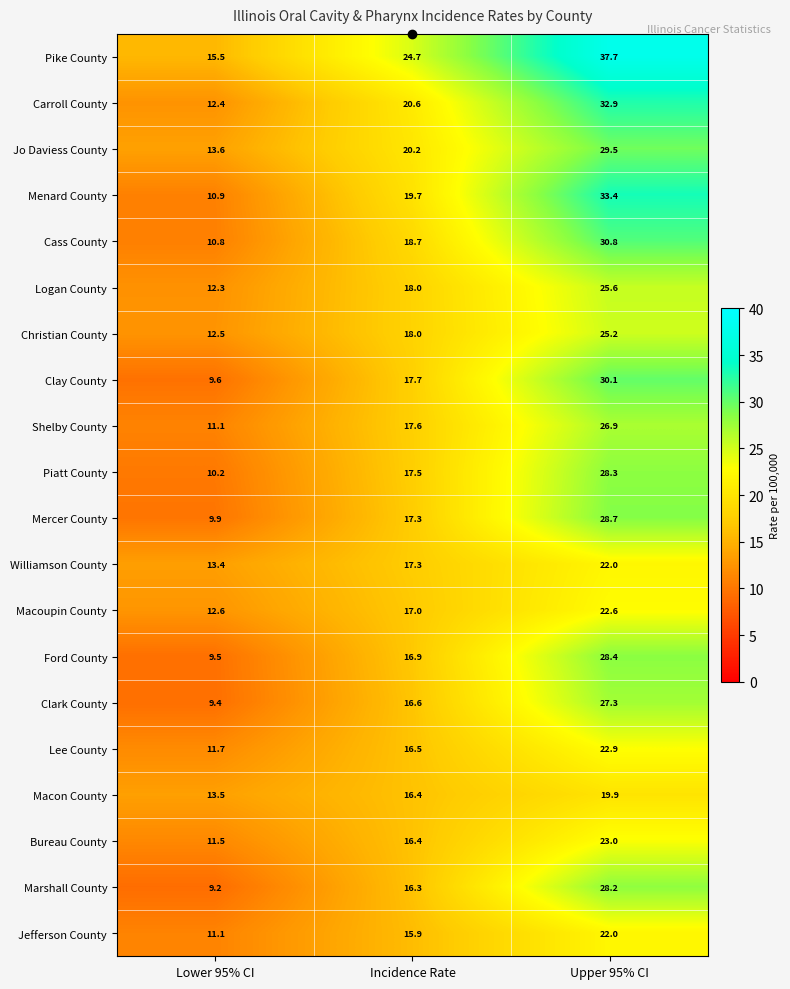

What is the greatest value displayed?

37.7